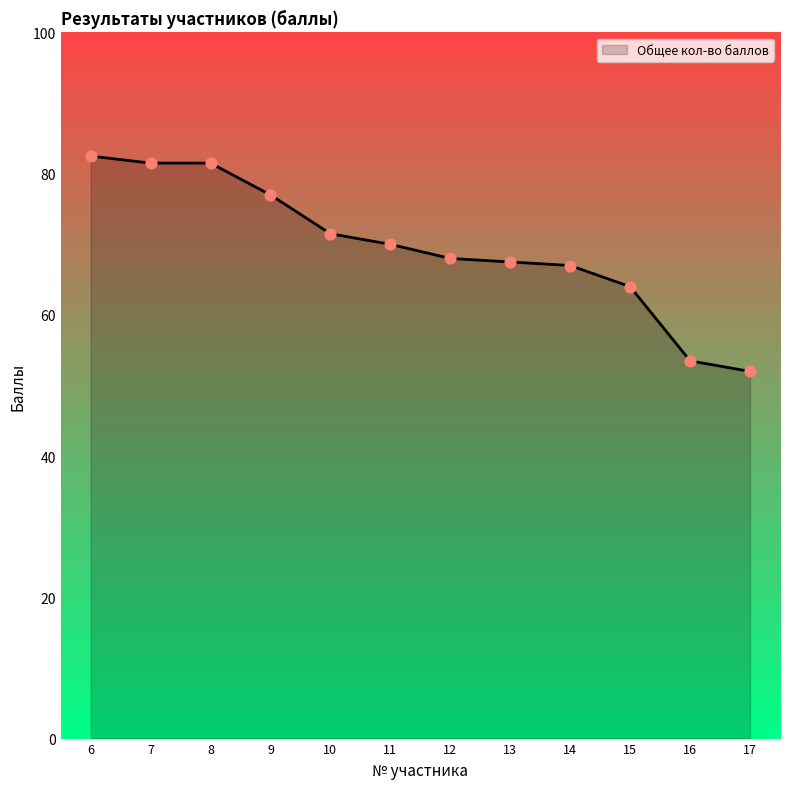

What is the ratio of the value at 12 to the value at 13?

1.0